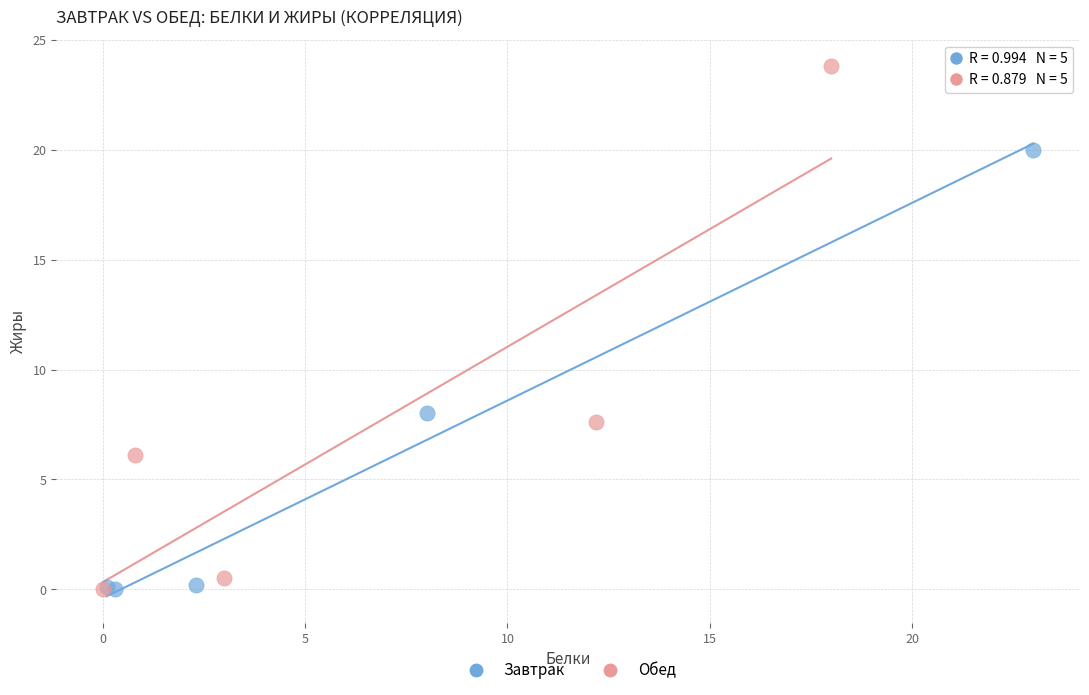

Which series has the widest spread of Y values?

Обед